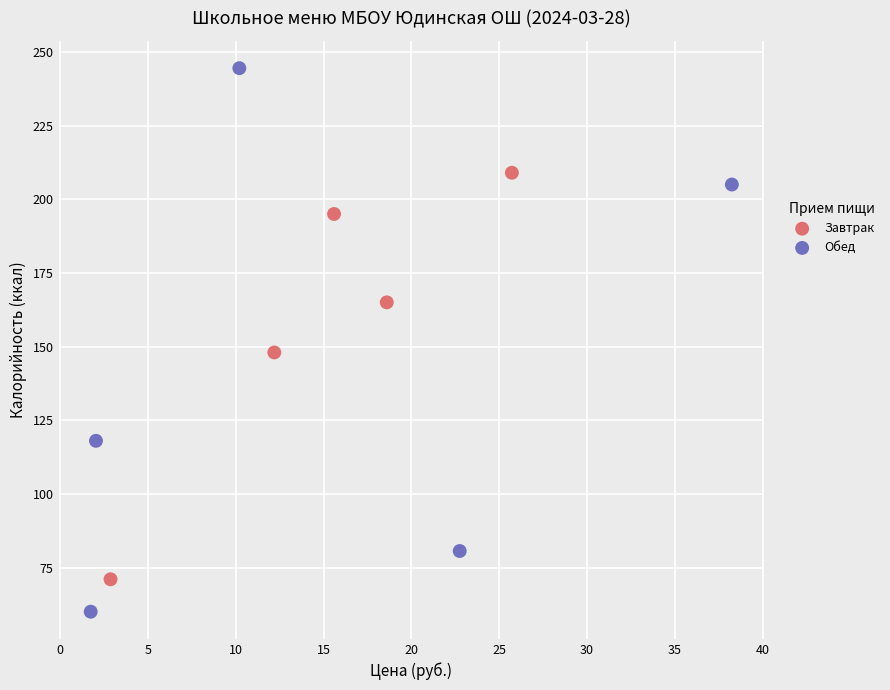

Which series has the widest spread of Y values?

Обед